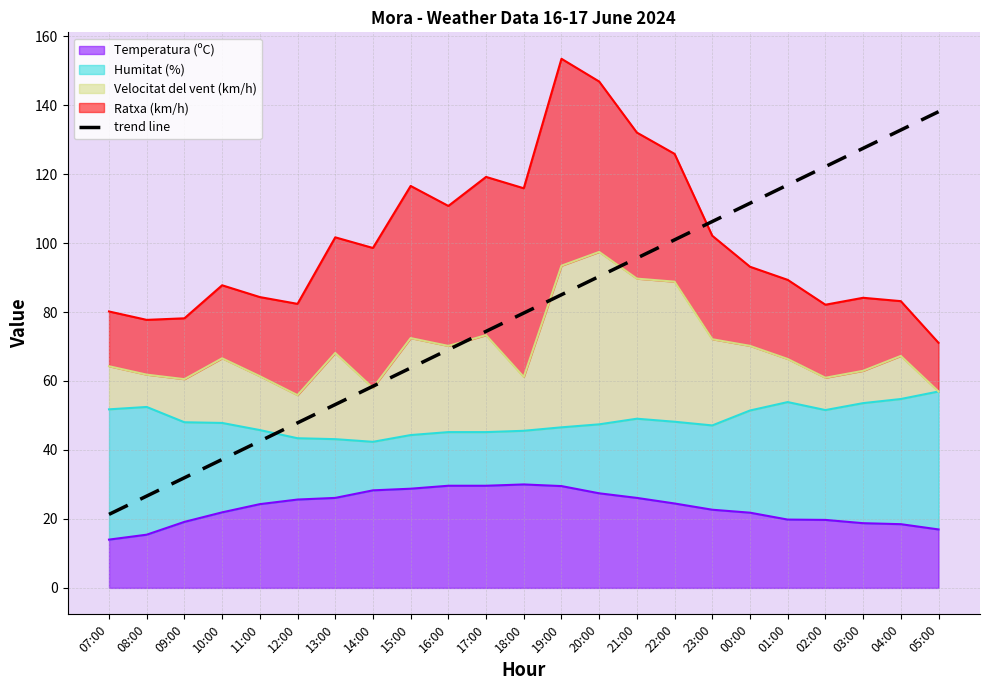

Where does the data first go above 79?

18:00